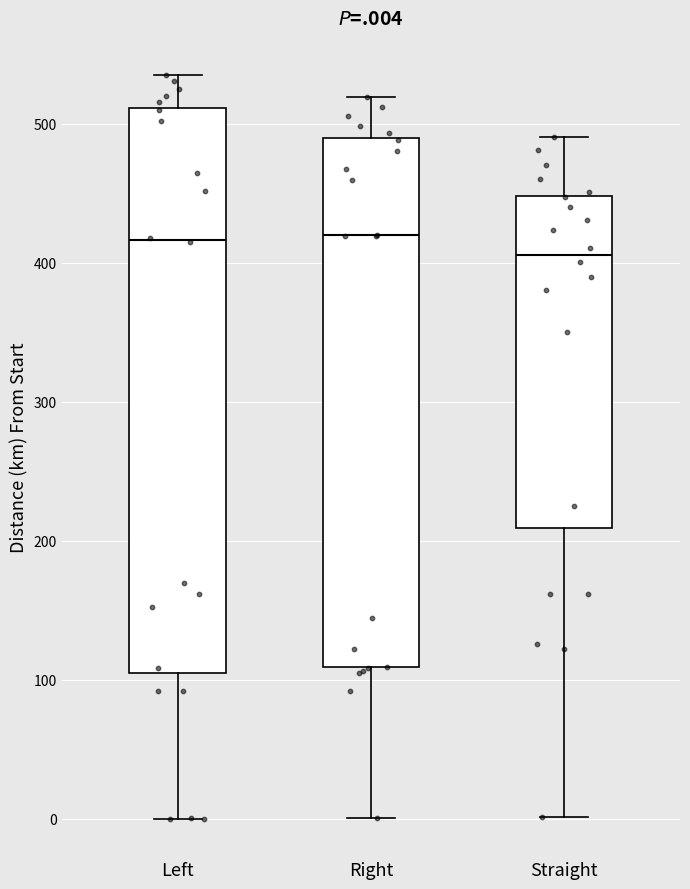

Where does the median line of the box for Left sit on the y-axis? The values are not printed on the chart, so give them approximately, as read against the axis.

420